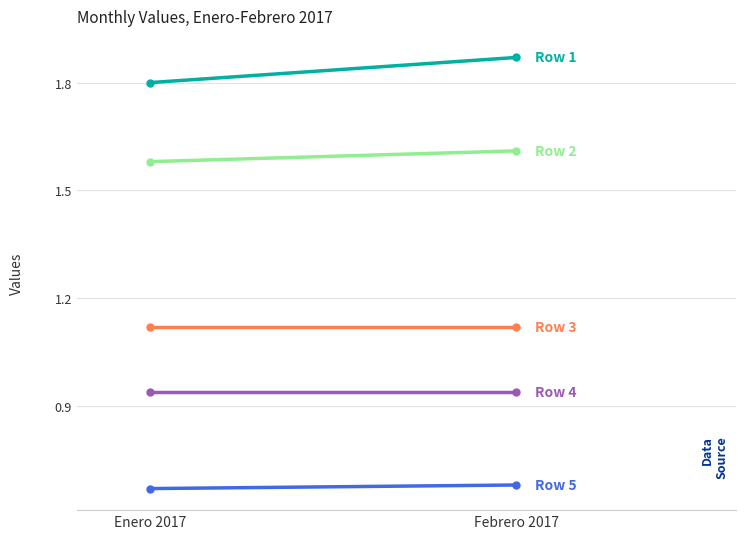

Rank the series by their average value, from lowest to highest.

Row 5, Row 4, Row 3, Row 2, Row 1